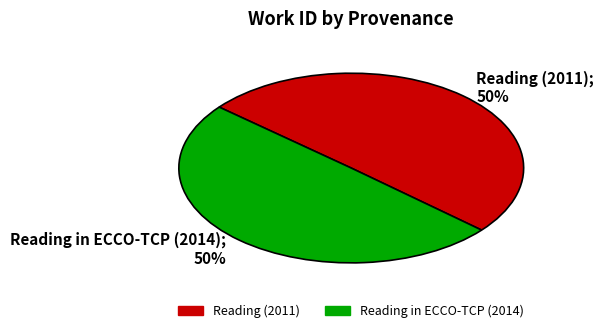

To the nearest percent, what portion does Reading (2011) represent?

50%